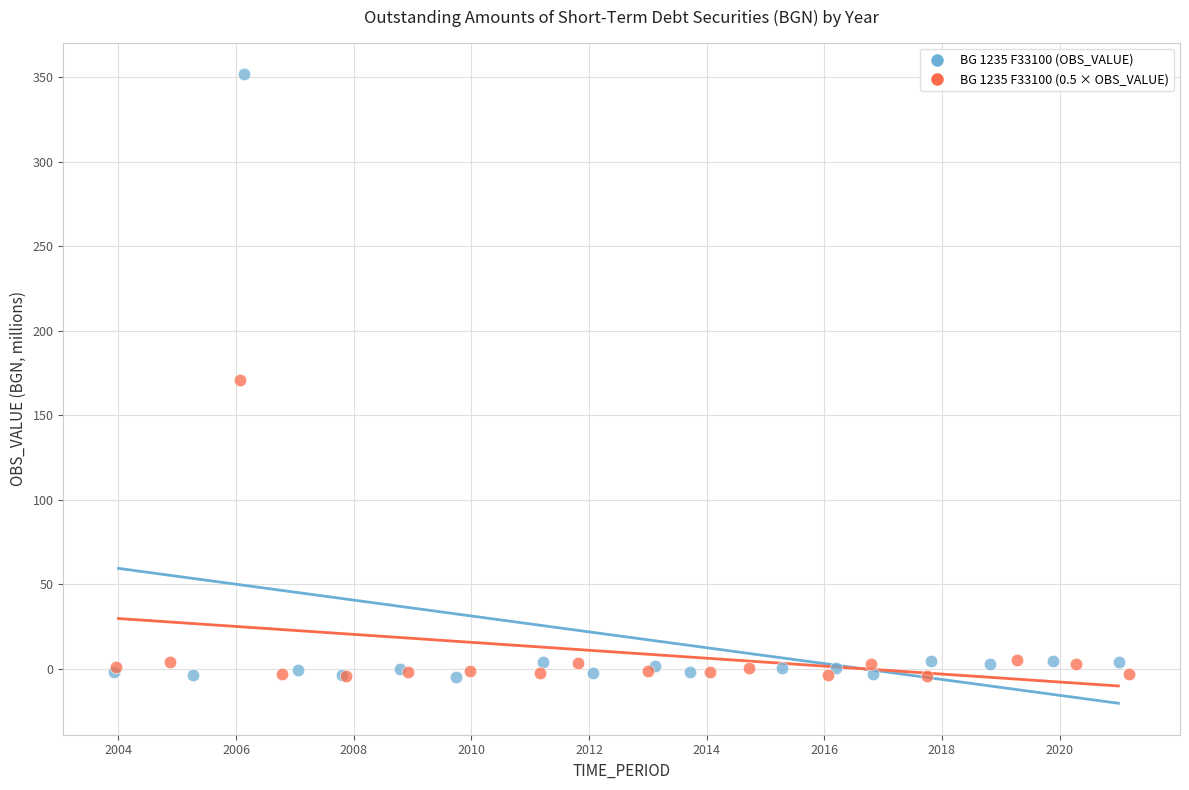

Which series has the largest Y range (max minus min)?

BG 1235 F33100 (OBS_VALUE)